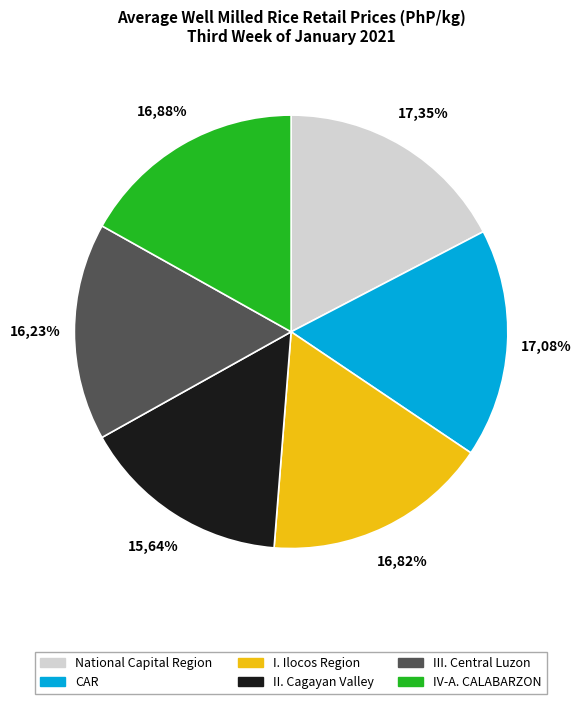

Does II. Cagayan Valley account for over 50% of the chart?

No